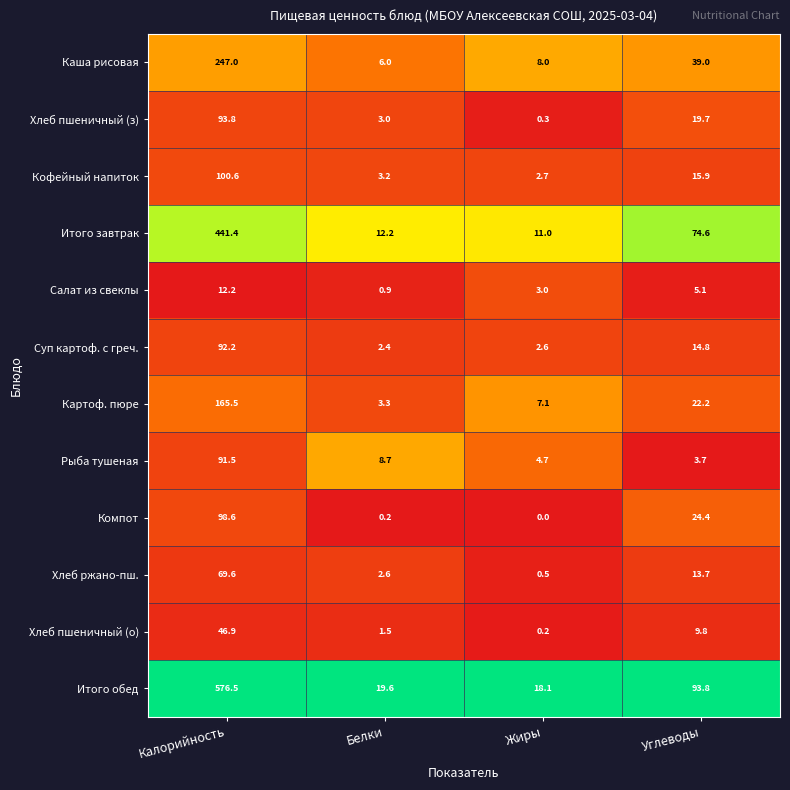

At which category does the chart reach its minimum across all series?

Жиры